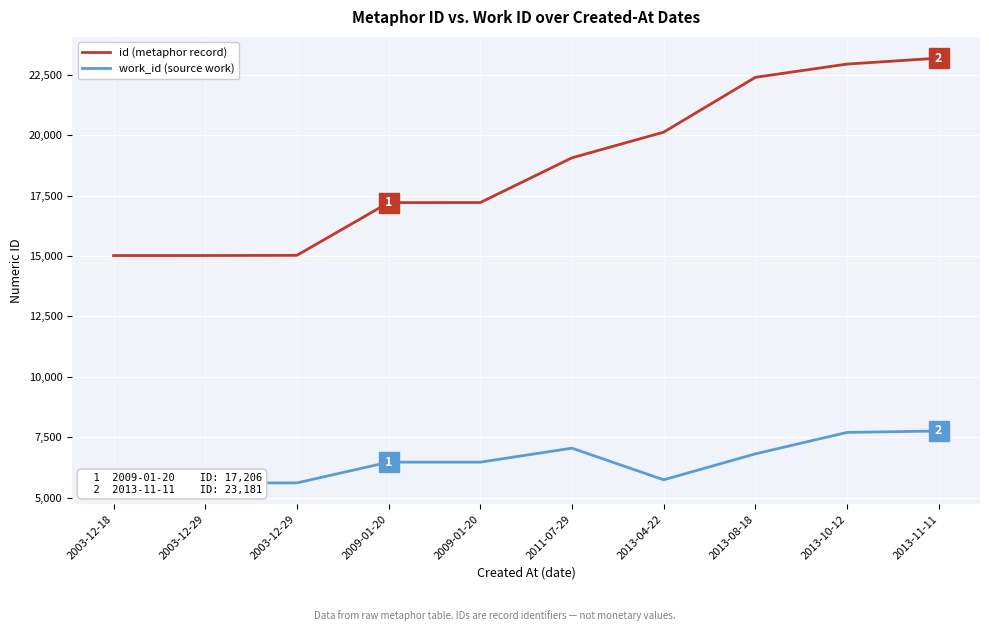

Is the value of id (metaphor record) at 2003-12-18 greater than the value of work_id (source work) at 2011-07-29?

Yes